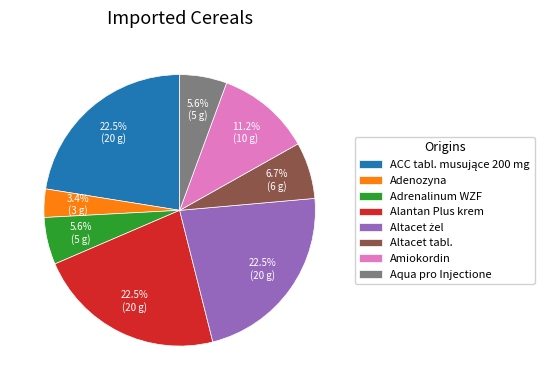

Is there any slice that represents more than half of the pie?

No